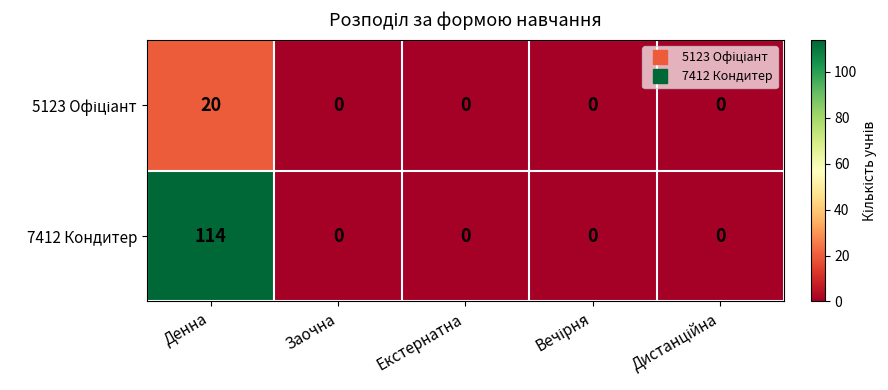

Which series has the widest spread of values?

7412 Кондитер